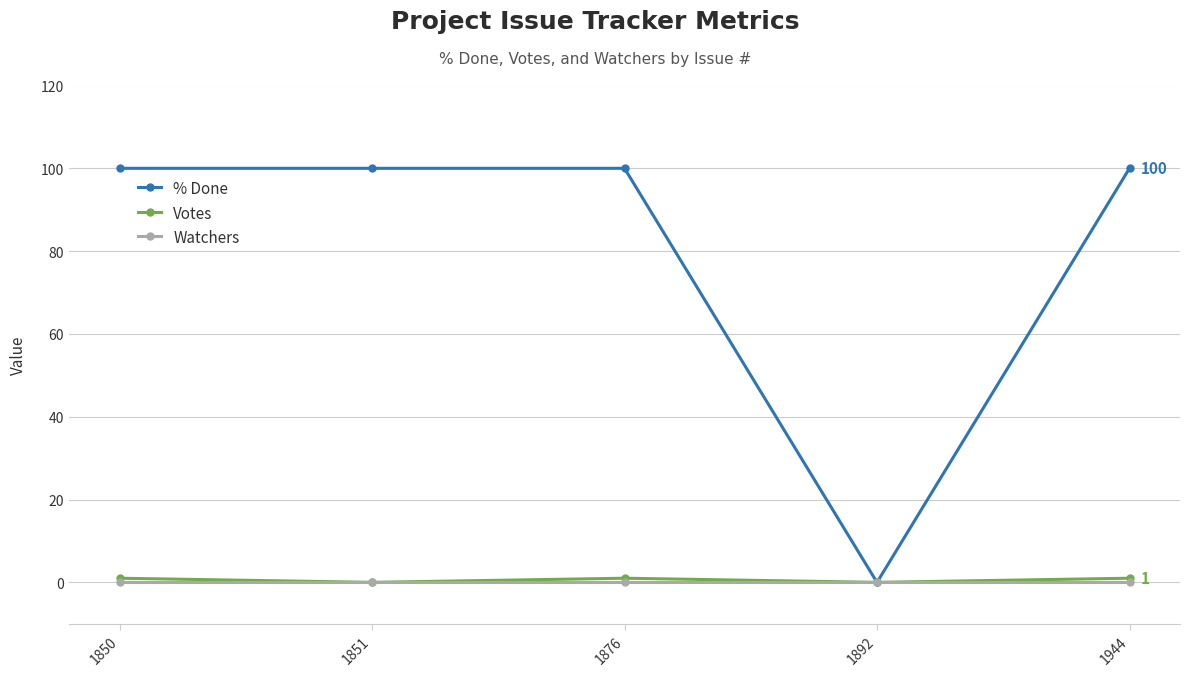

Which series has the widest spread of values?

% Done